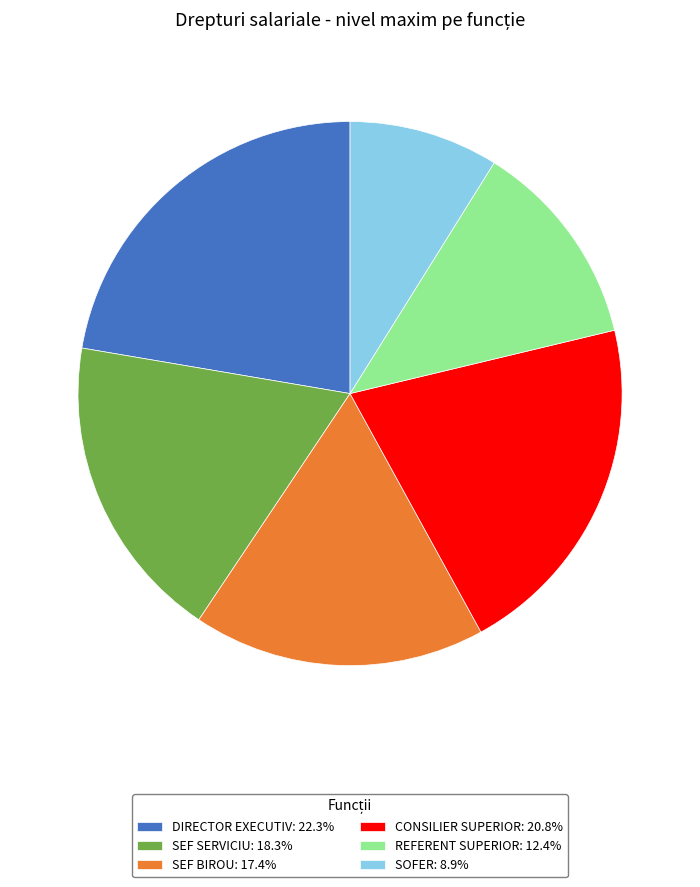

Does REFERENT SUPERIOR: 12.4% represent more than half of the total?

No